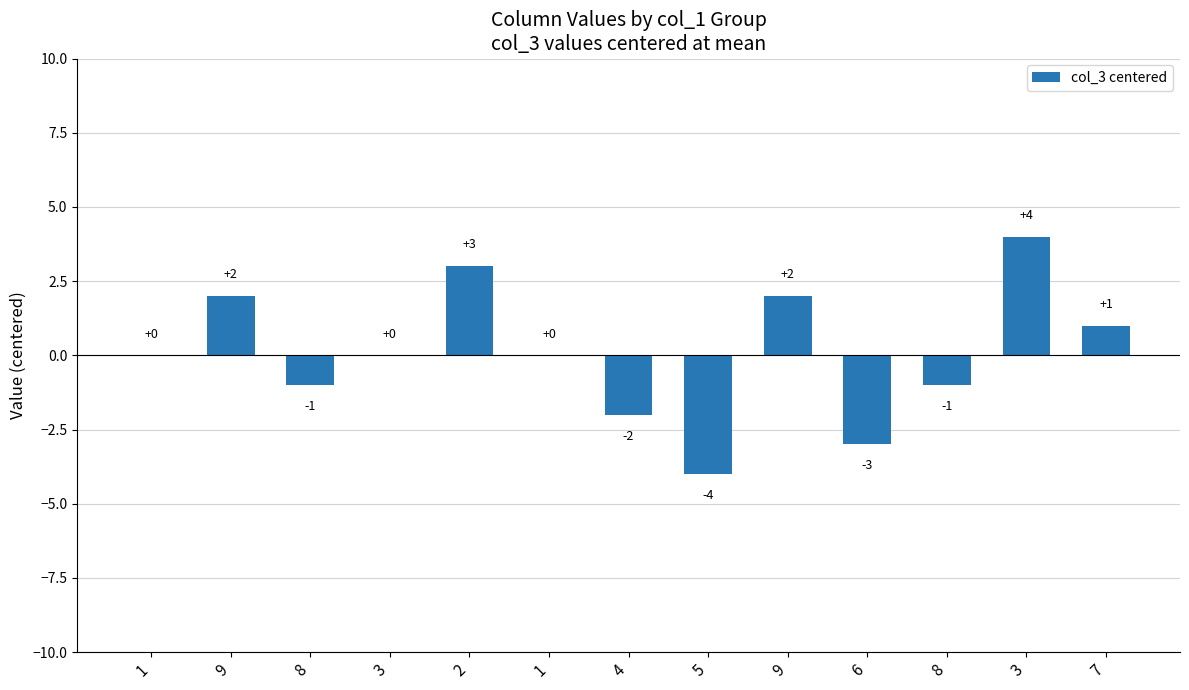

List the labels in order of value, largest first.

3, 2, 9, 9, 7, 1, 3, 1, 8, 8, 4, 6, 5